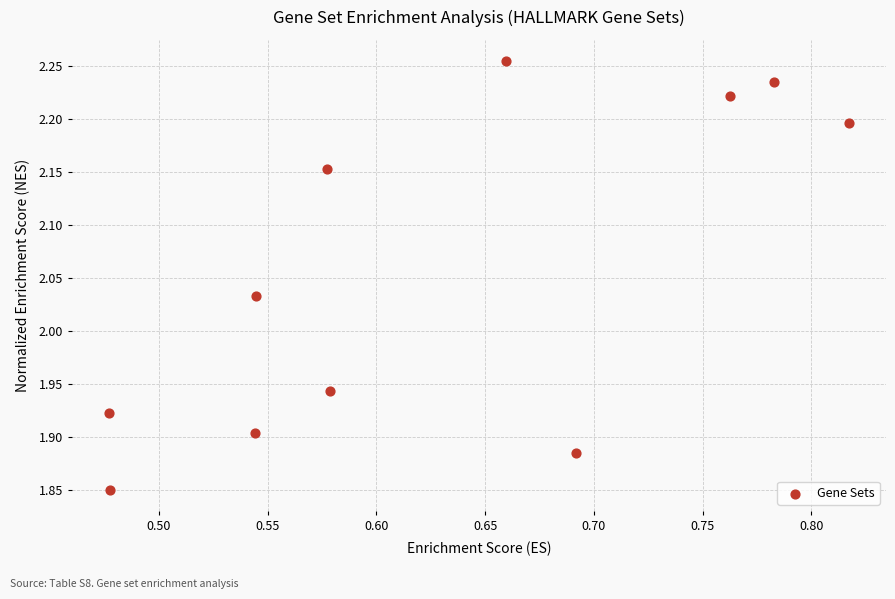

What is the range of X values (max minus min)?

0.3